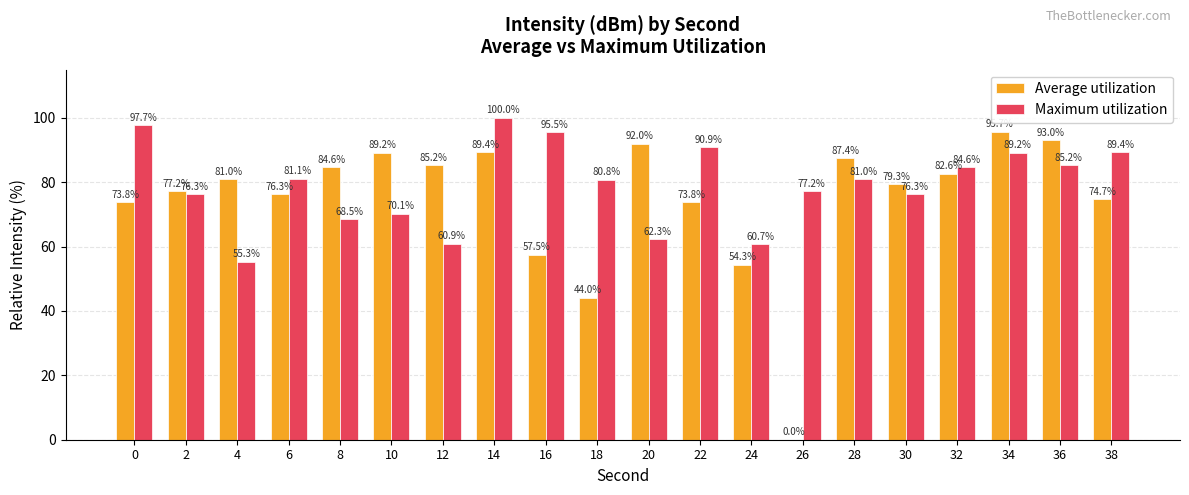

What is the total value across all series at 4?

136.3